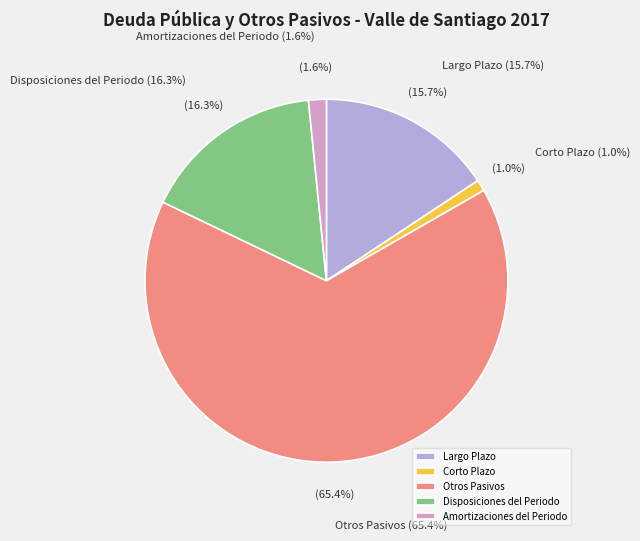

Is there any slice that represents more than half of the pie?

Yes